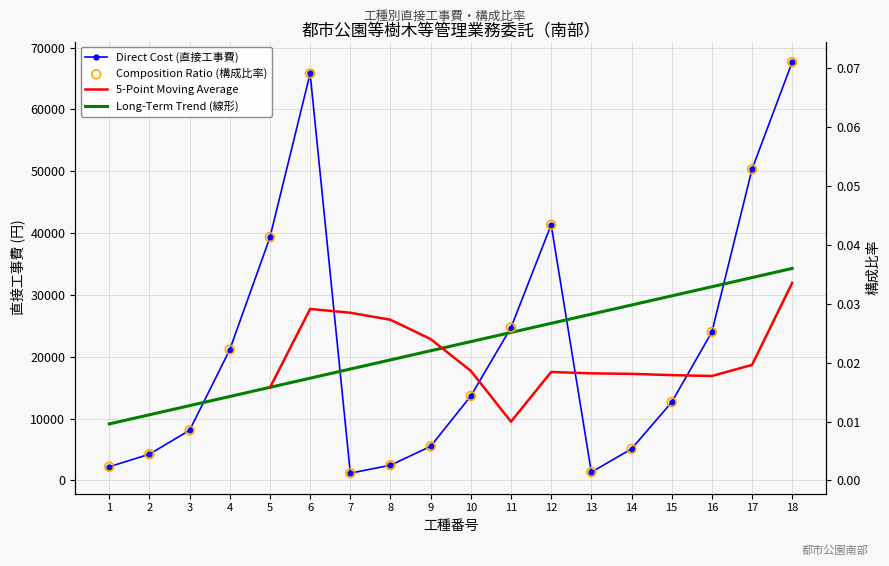

Is the value of Direct Cost (直接工事費) at 3 greater than the value of Composition Ratio (構成比率) at 10?

Yes